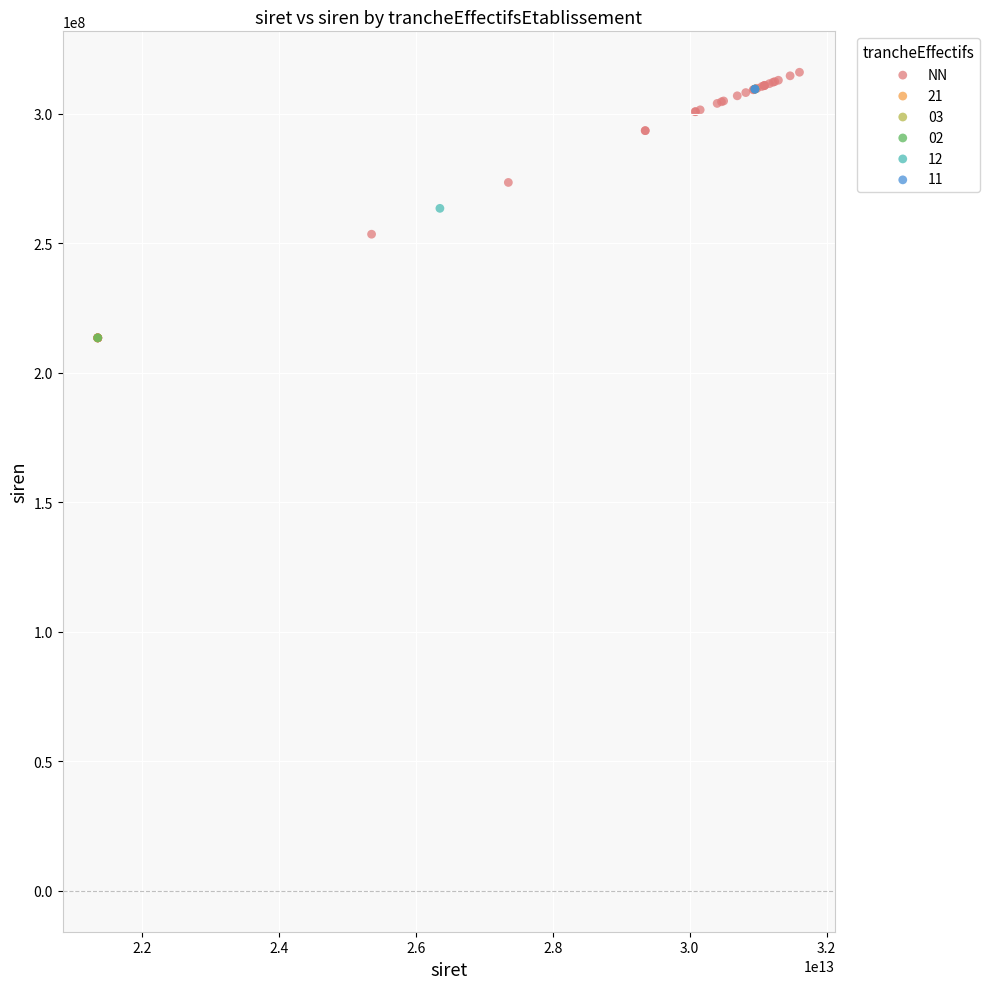

What are all the series names shown in the legend?

NN, 21, 03, 02, 12, 11